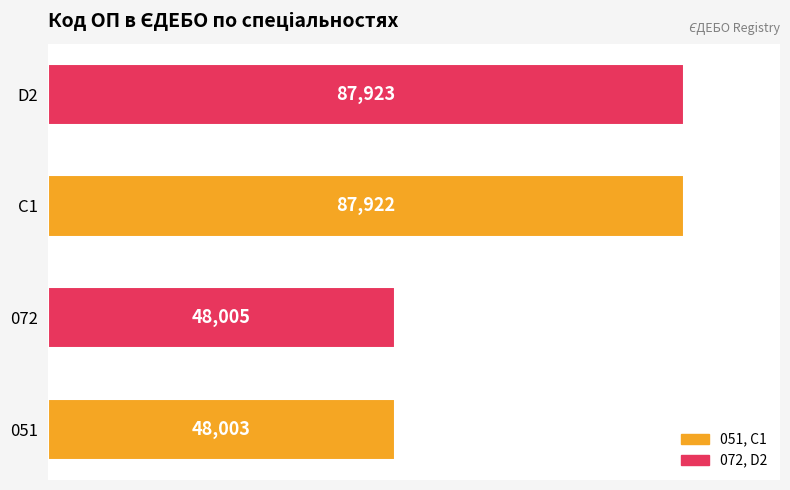

Which category has the highest value across all series?

D2